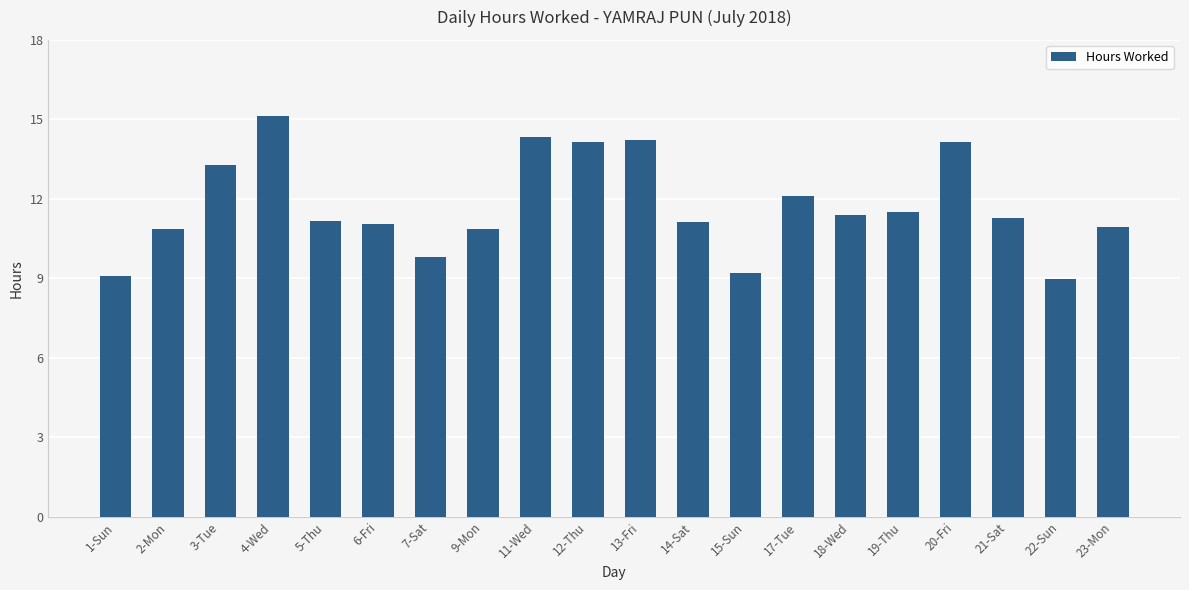

The value at 13-Fri is 20.3. True or false?

False